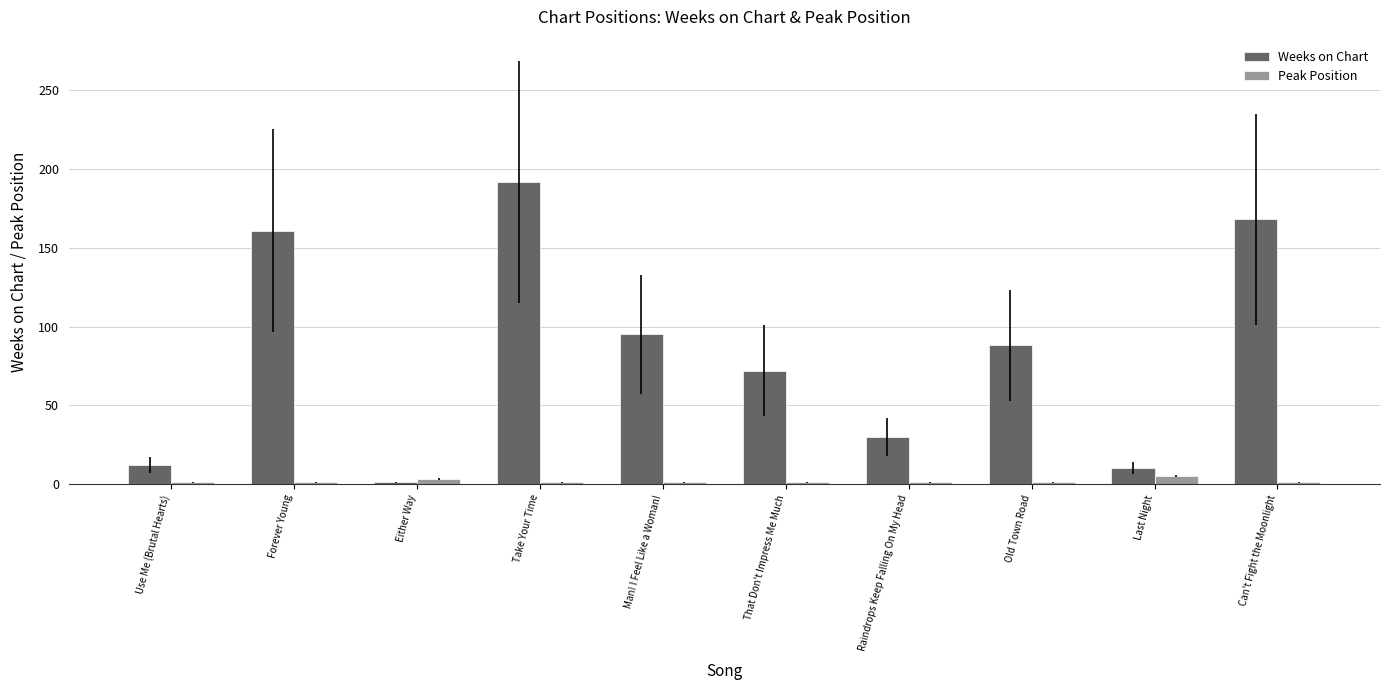

How many Peak Position values are between 1 and 2?

8